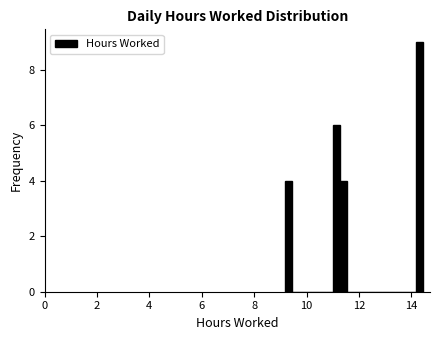

Around what value on the x-axis is the tallest bar? Give the approximate position of its centre, as read against the axis.

14.4